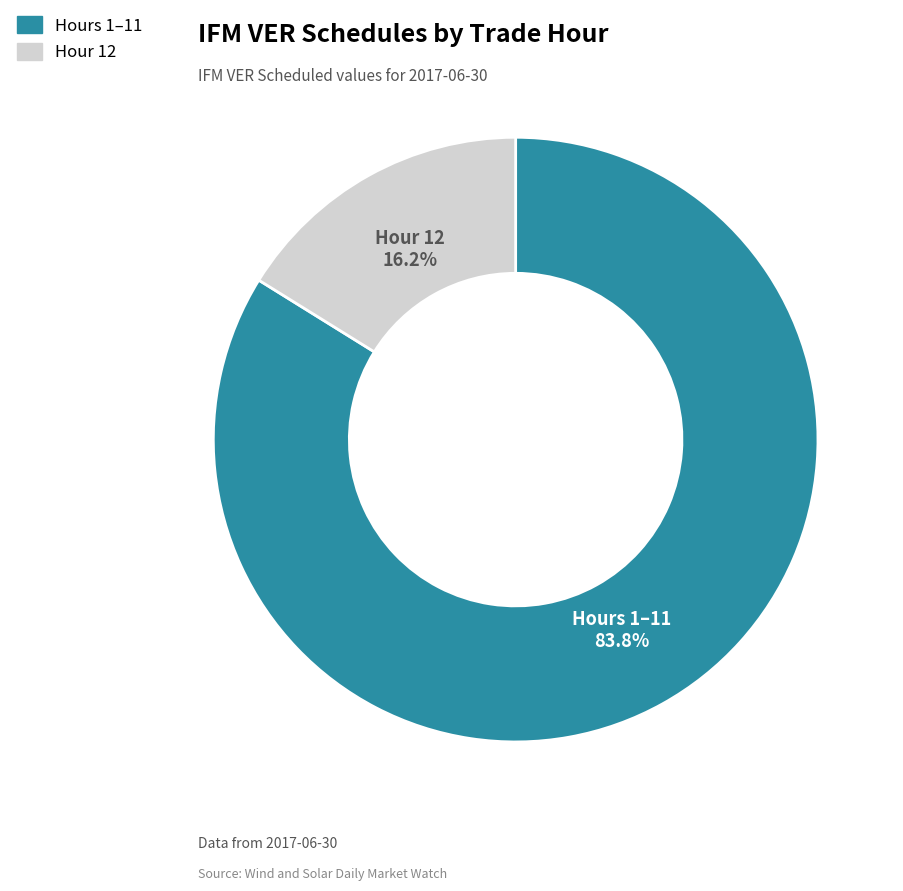

Does any single category account for the majority?

Yes